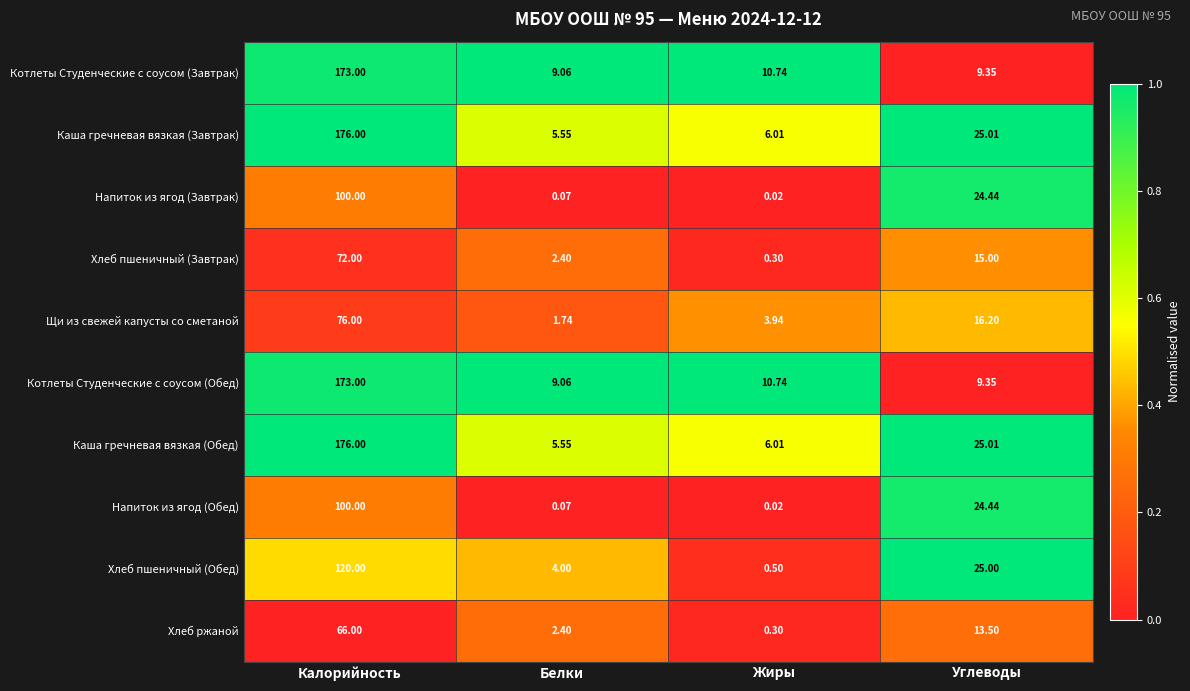

How many values in the Хлеб ржаной series exceed 13?

2